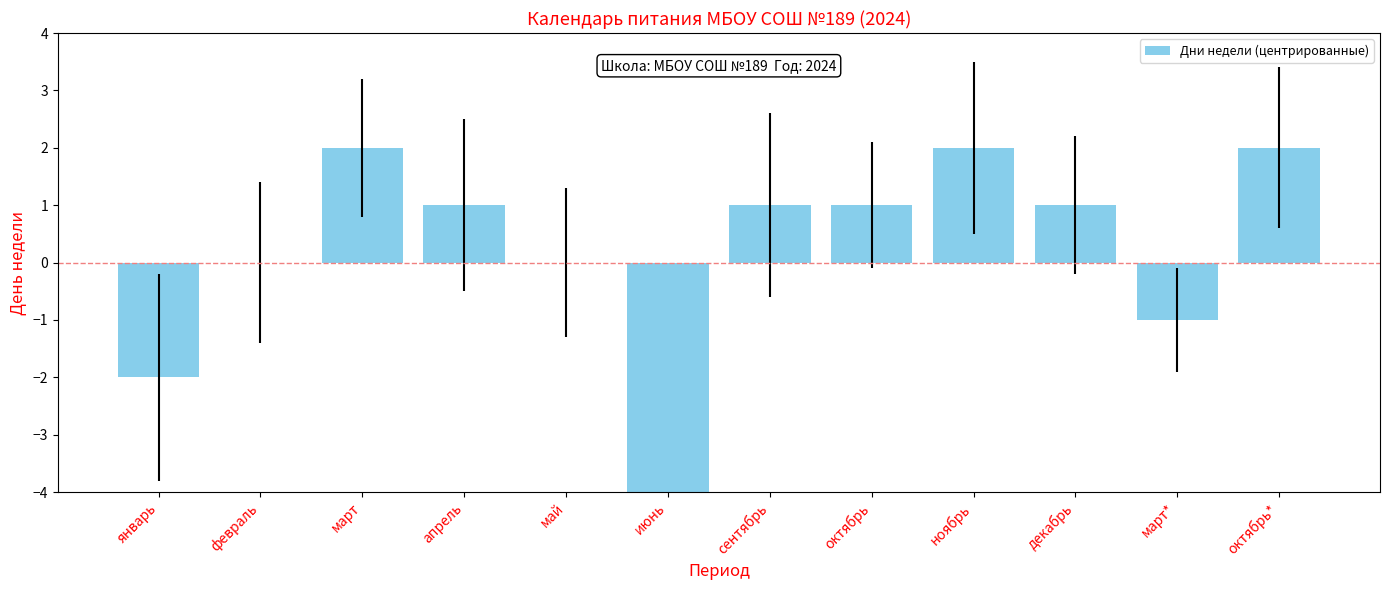

Reading left to right, transcribe all the data shown in this chart.

-2	0	2	1	0	-7	1	1	2	1	-1	2